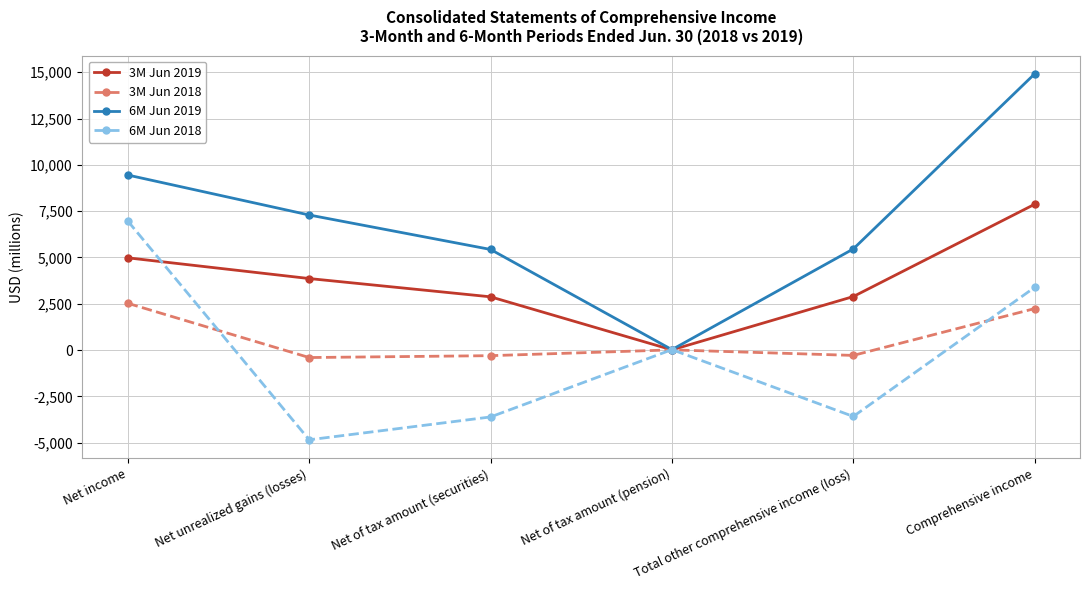

Does the chart display data point markers on the line(s)?

Yes